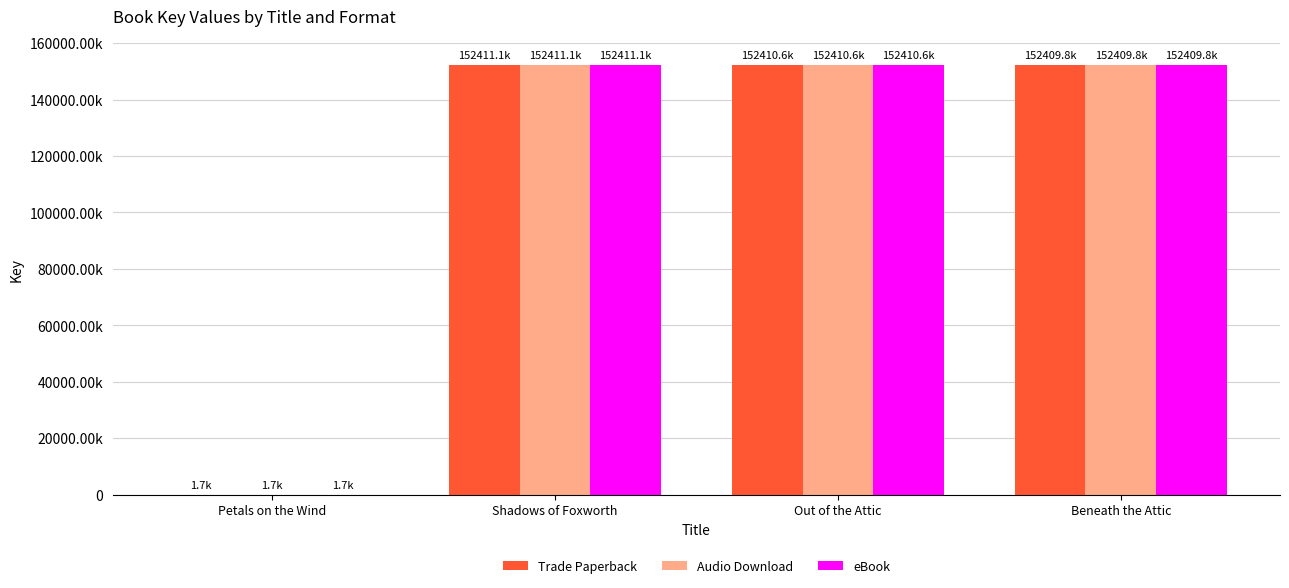

Where does the eBook series first go above 152410610?

Shadows of Foxworth